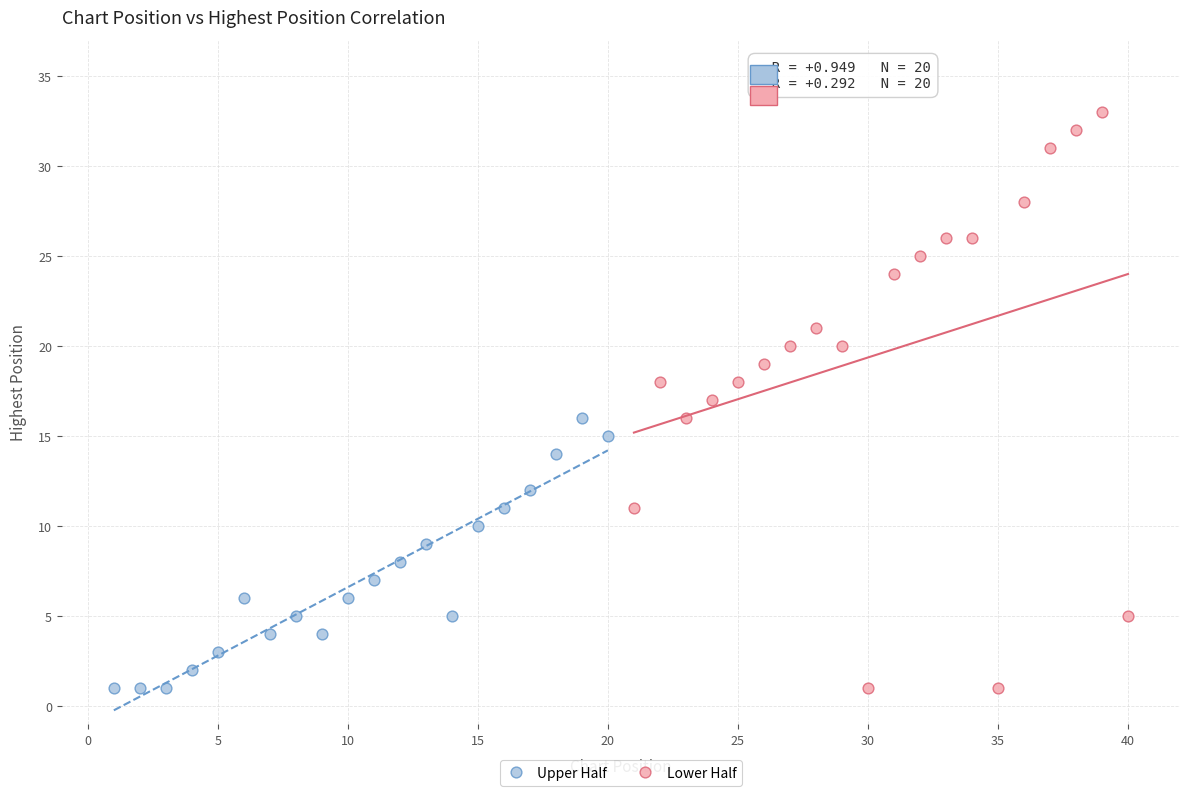

Which series contains the highest Y value?

Lower Half